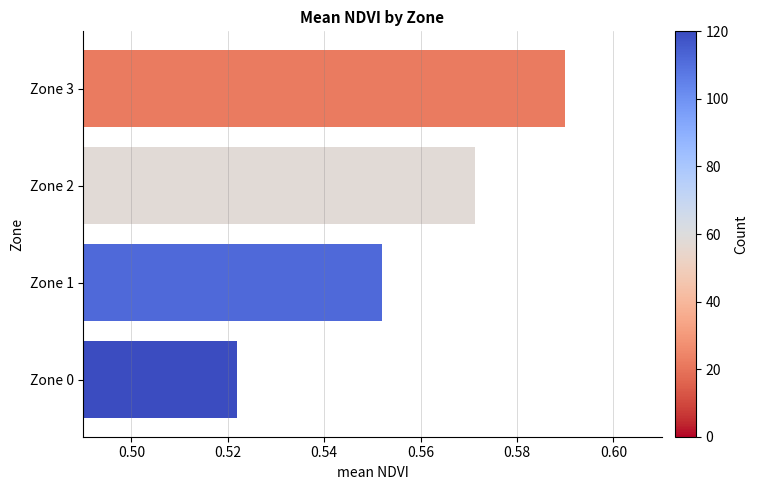

Which category has the lowest value across all series?

Zone 0